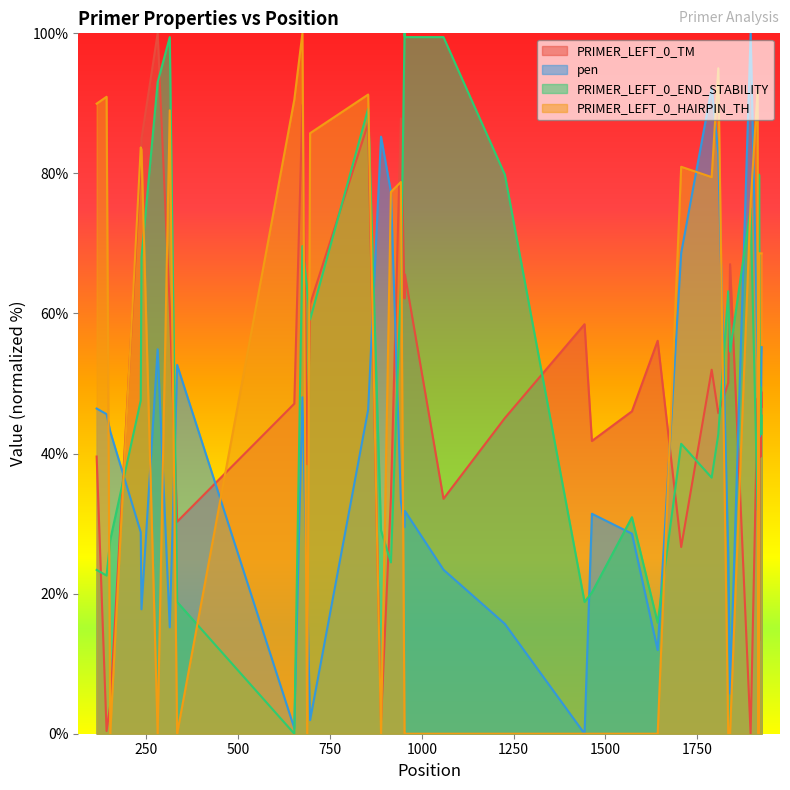

Which series ends up on top after the final intersection of PRIMER_LEFT_0_TM and PRIMER_LEFT_0_HAIRPIN_TH?

PRIMER_LEFT_0_HAIRPIN_TH